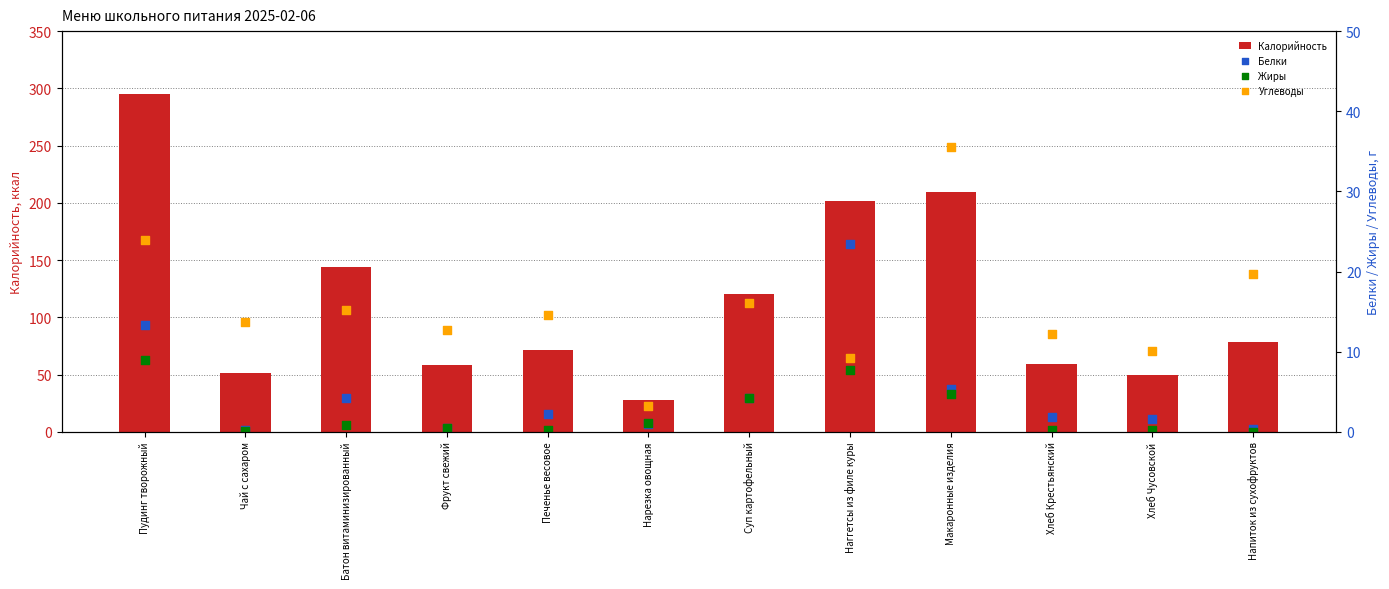

What is the total value across all series at Суп картофельный?

144.5